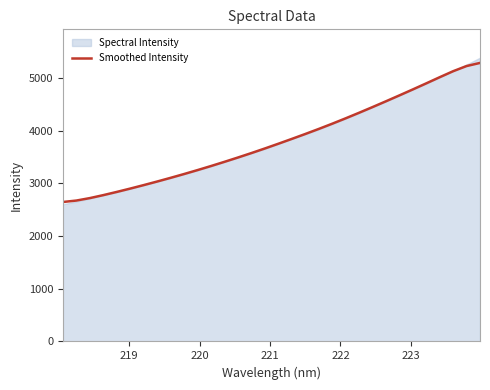

What is the maximum value for Smoothed Intensity?

5284.7